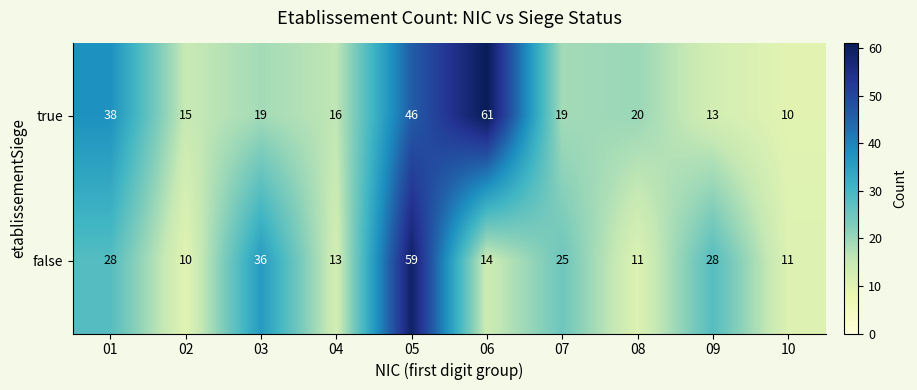

What is the smallest value displayed?

10